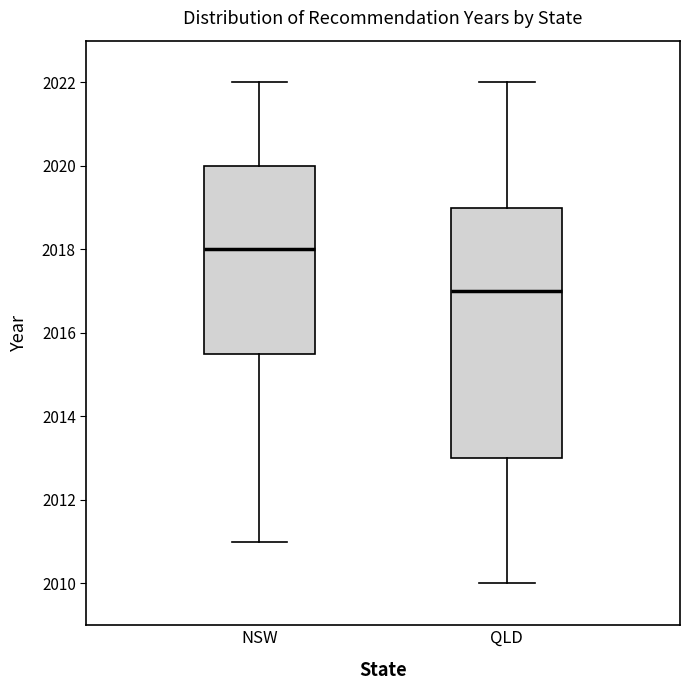

Where does the median line of the box for QLD sit on the y-axis? The values are not printed on the chart, so give them approximately, as read against the axis.

2017.0